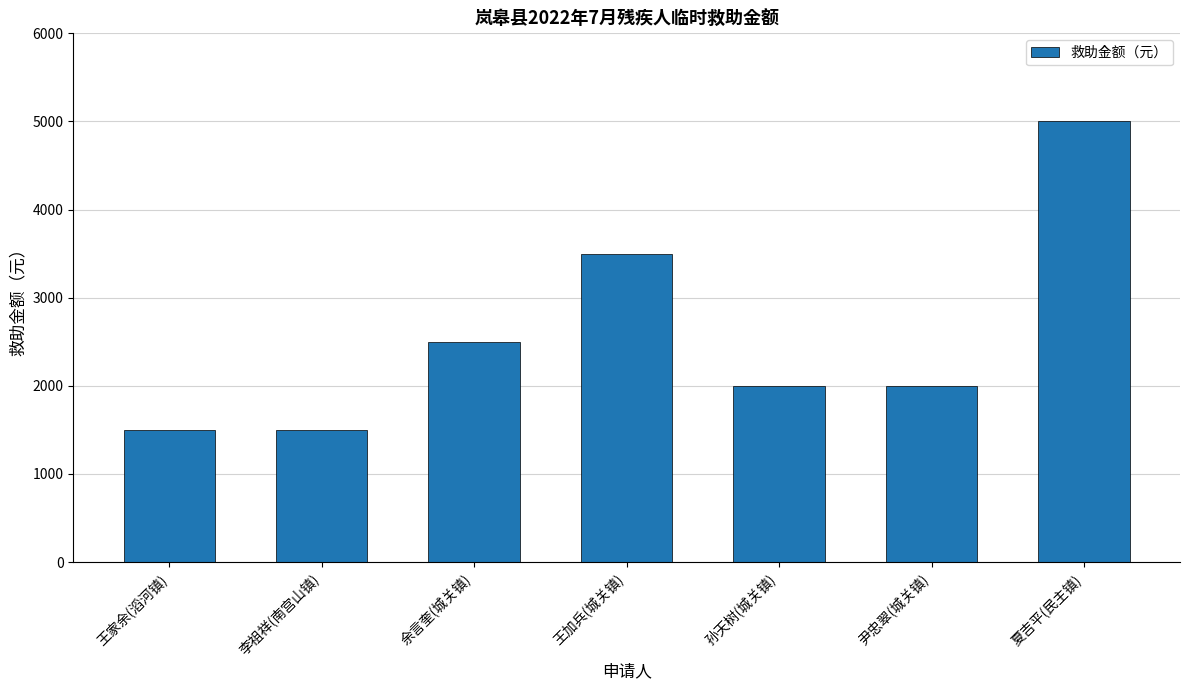

Reading left to right, list all the values displayed in this chart.

王家余(滔河镇)=1500	李祖祥(南宫山镇)=1500	余言奎(城关镇)=2500	王加兵(城关镇)=3500	孙天树(城关镇)=2000	尹忠翠(城关镇)=2000	夏吉平(民主镇)=5000